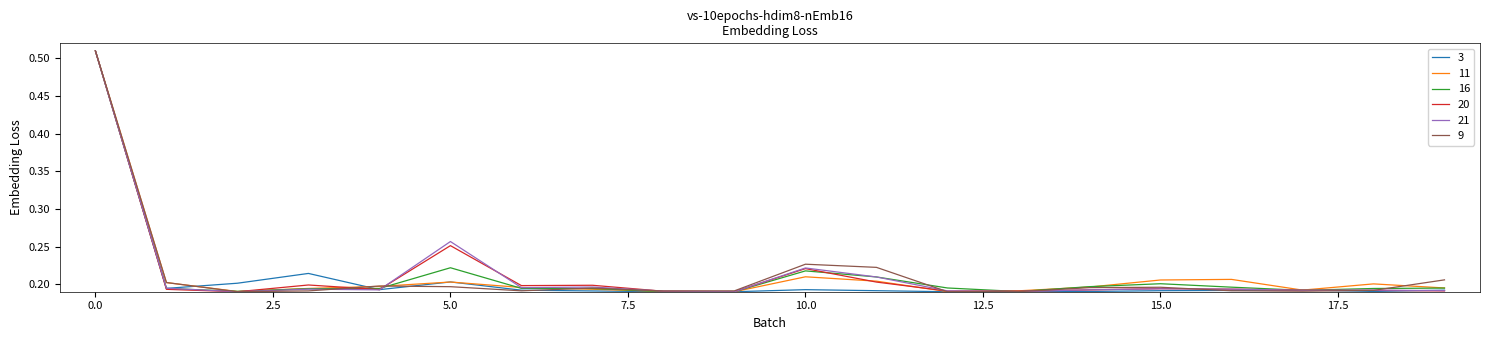

What are all the series names shown in the legend?

3, 11, 16, 20, 21, 9